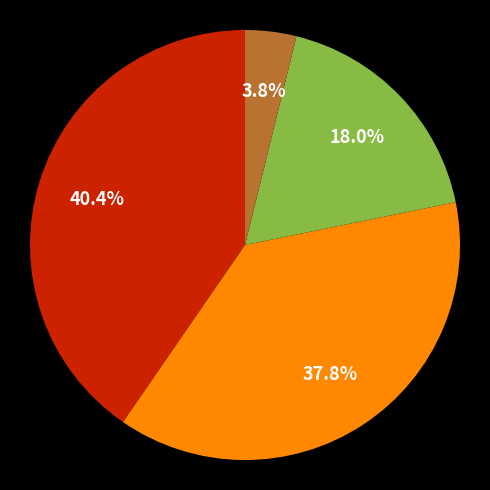

Does any single category account for the majority?

No